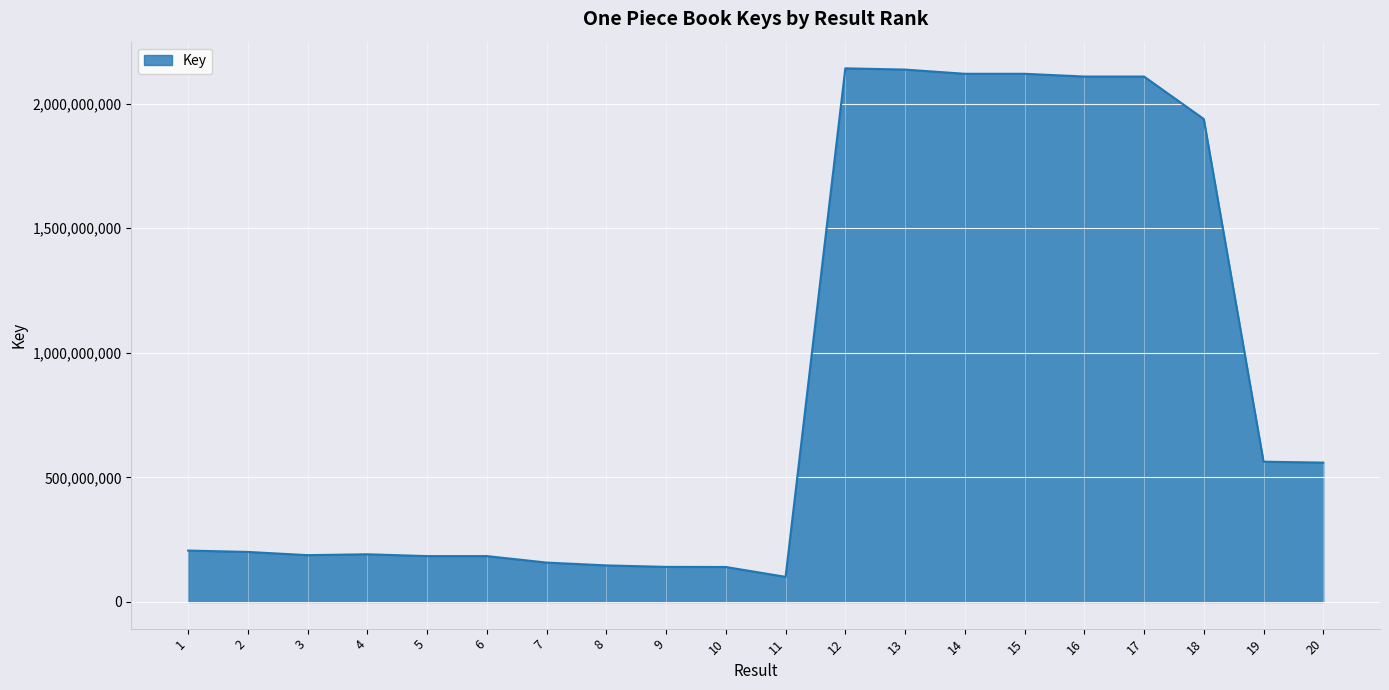

True or false: the data shows 2119611363 at 15.

True